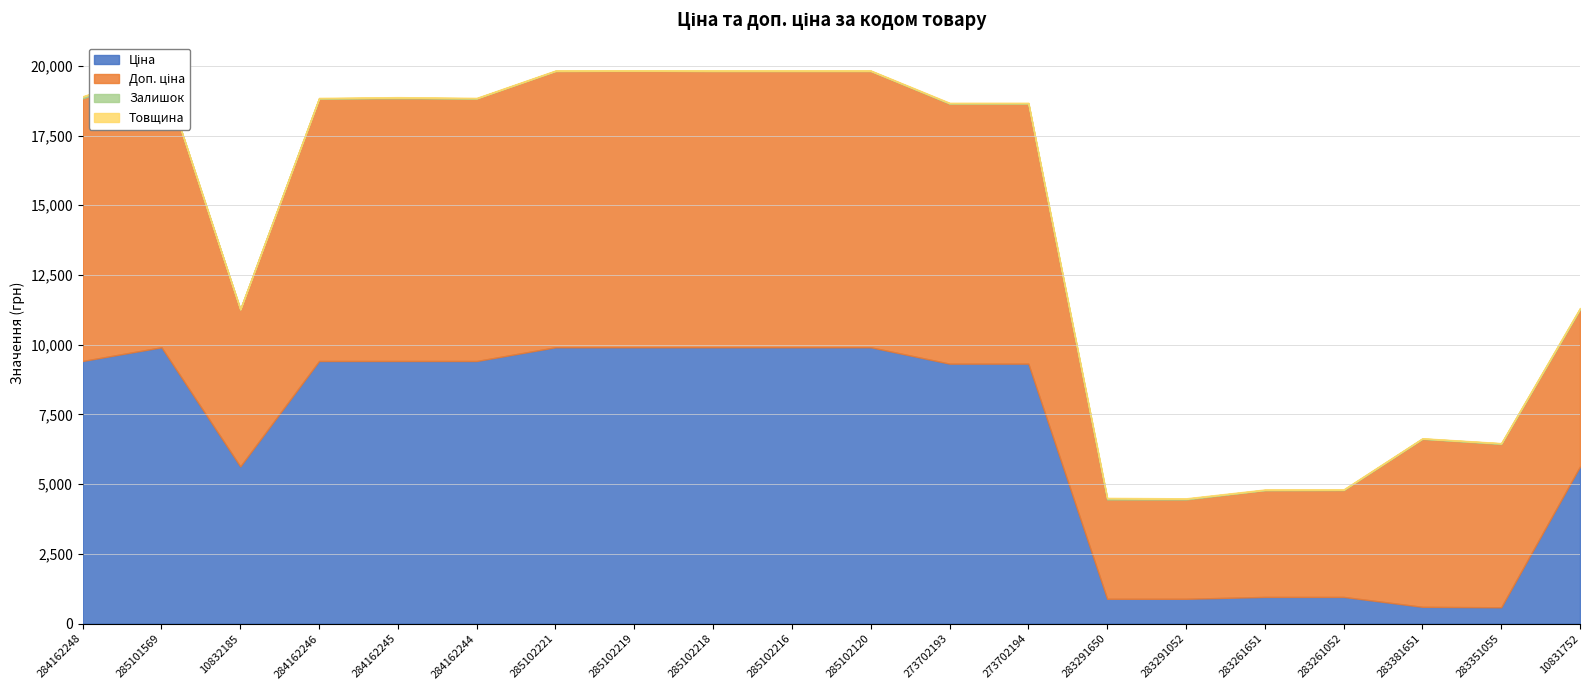

True or false: Товщина and Ціна intersect in this chart.

False